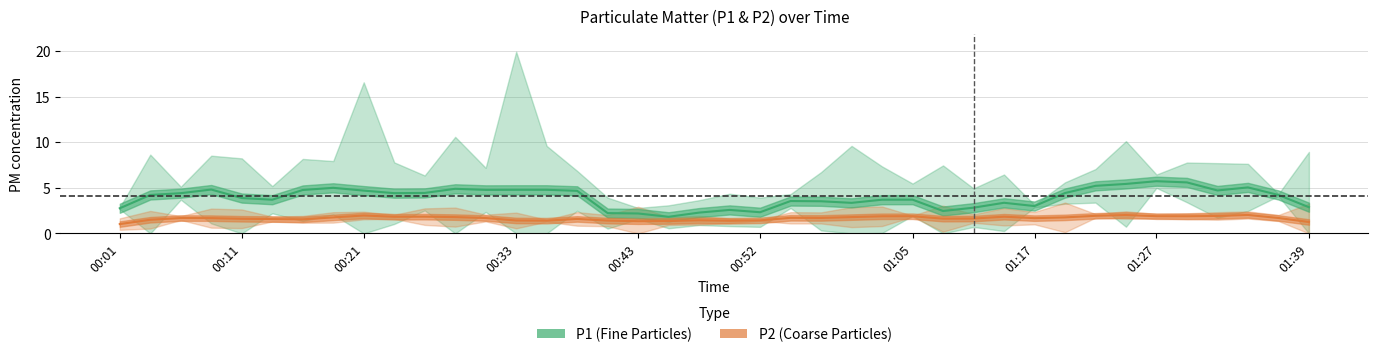

What is the difference between the highest and lowest values at 18?

0.5